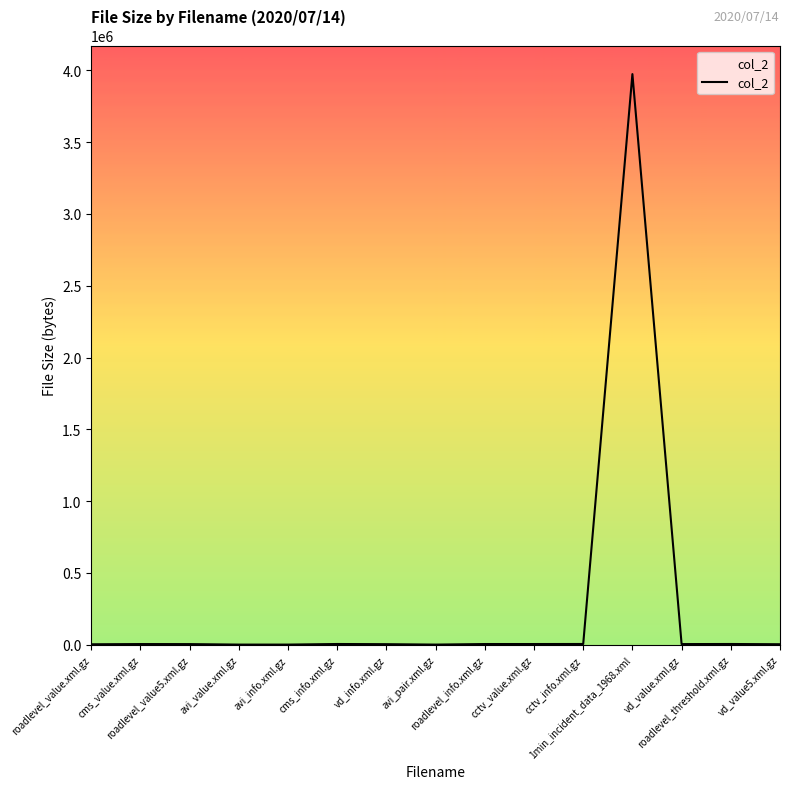

What is the greatest value displayed?

3972853